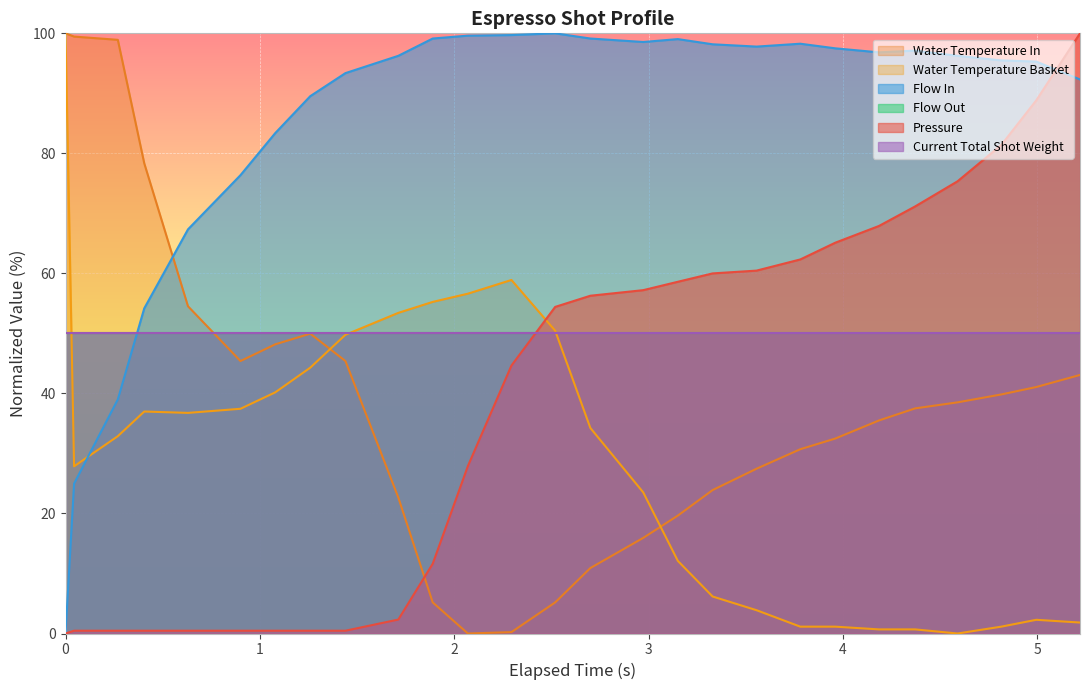

Which series has the largest total across all categories?

flow_in